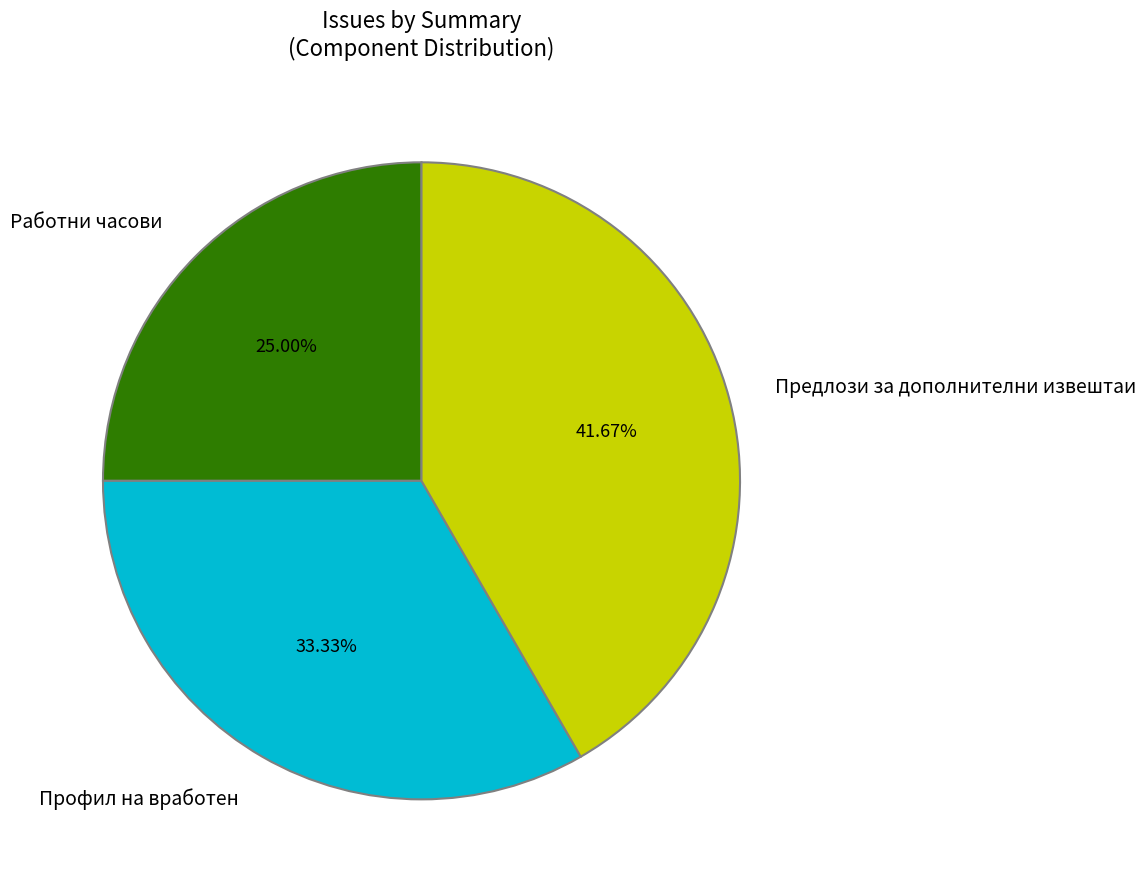

Rank the categories by value from lowest to highest.

Работни часови, Профил на вработен, Предлози за дополнителни извештаи